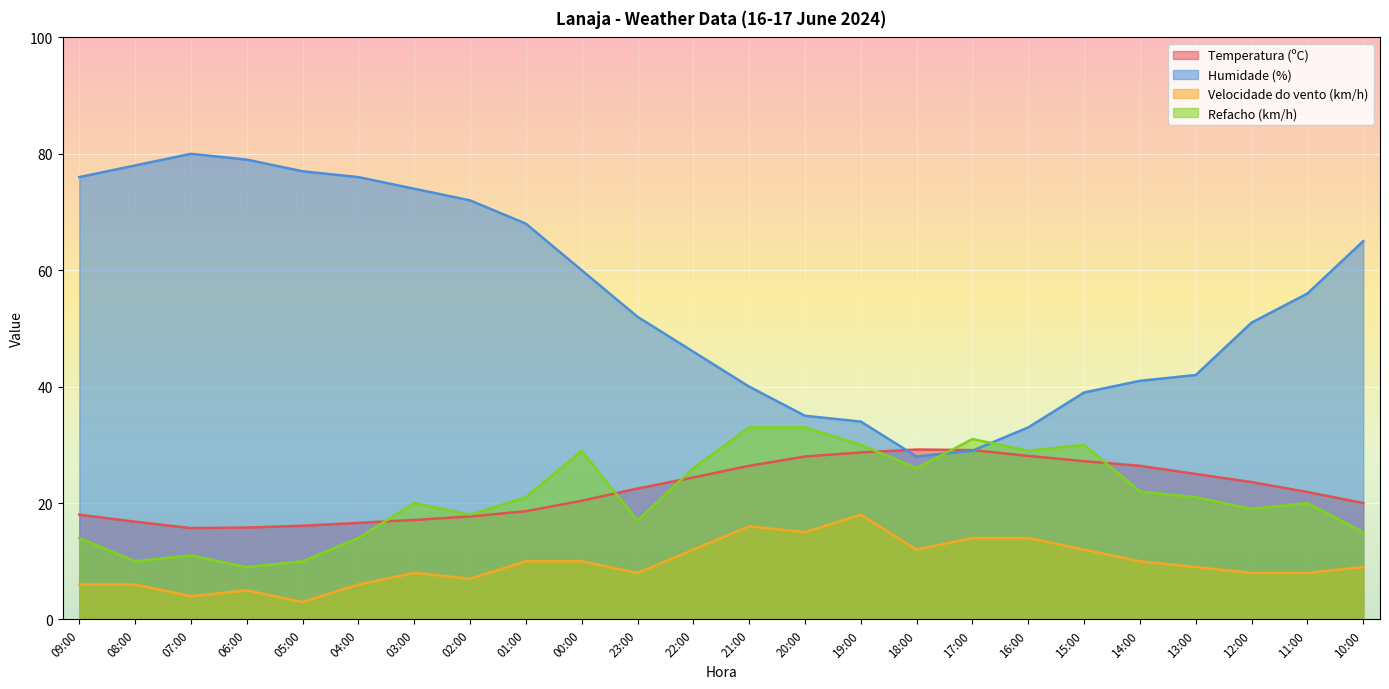

What is the difference between the Humidade (%) values at 10:00 and 23:00?

13.0